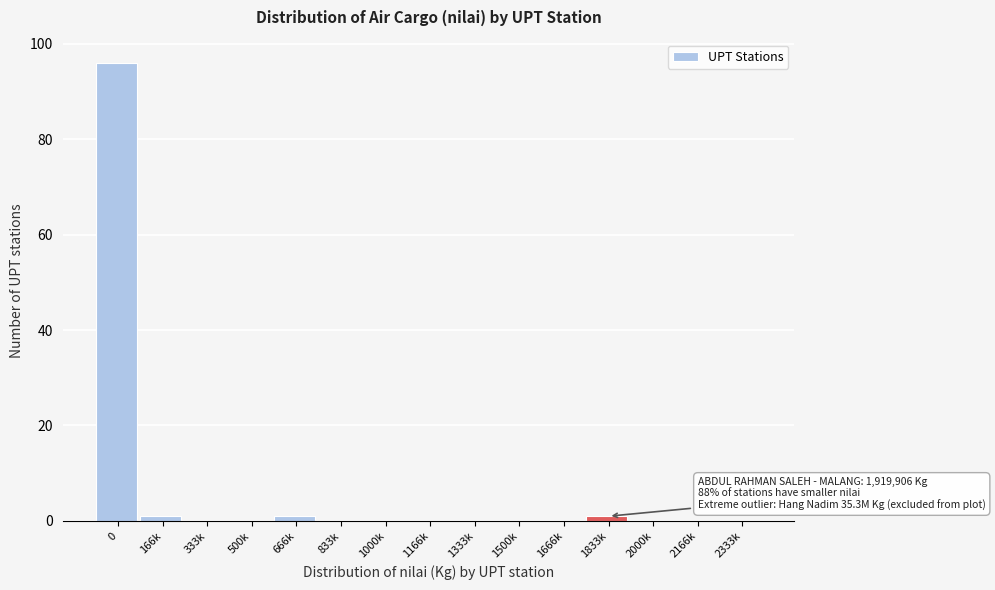

Reading right to left, transcribe all the data shown in this chart.

2333k=0	2166k=0	2000k=0	1833k=1	1666k=0	1500k=0	1333k=0	1166k=0	1000k=0	833k=0	666k=1	500k=0	333k=0	166k=1	0=96